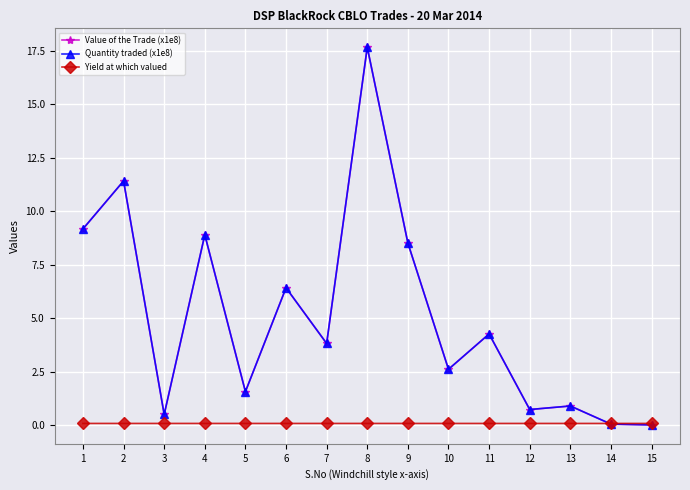

The Quantity traded (x1e8) series shows 0.7 at 12. True or false?

True